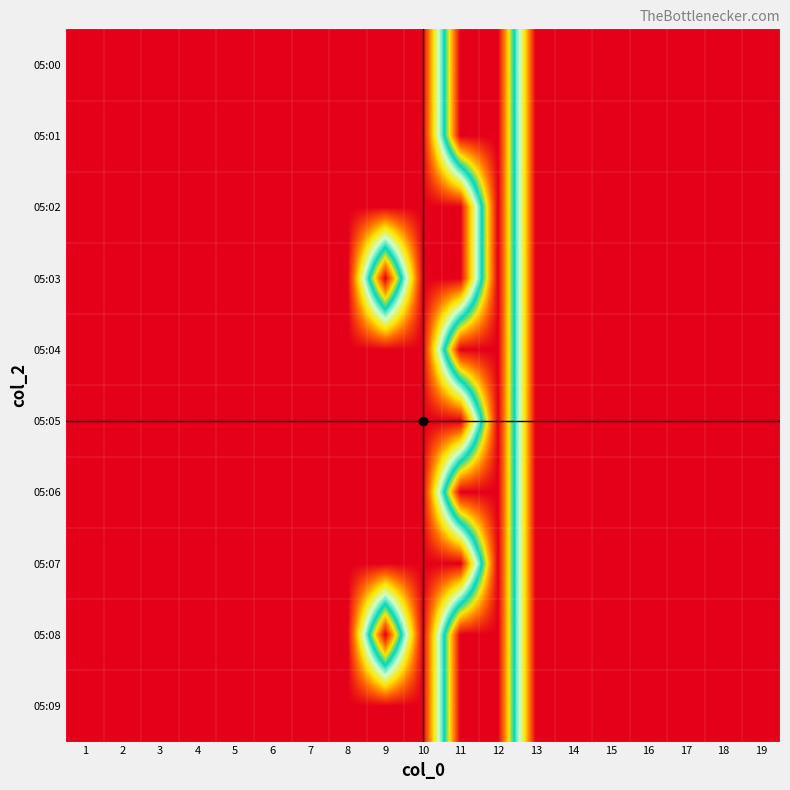

Reading left to right, extract all data points from this chart.

05:00: 1=0	2=0	3=0	4=0	5=0	6=0	7=0	8=0	9=0	10=0	11=1	12=1	13=0	14=0	15=0	16=0	17=0	18=0	19=0
05:01: 1=0	2=0	3=0	4=0	5=0	6=0	7=0	8=0	9=0	10=0	11=1	12=1	13=0	14=0	15=0	16=0	17=0	18=0	19=0
05:02: 1=0	2=0	3=0	4=0	5=0	6=0	7=0	8=0	9=0	10=0	11=0	12=1	13=0	14=0	15=0	16=0	17=0	18=0	19=0
05:03: 1=0	2=0	3=0	4=0	5=0	6=0	7=0	8=0	9=1	10=0	11=0	12=1	13=0	14=0	15=0	16=0	17=0	18=0	19=0
05:04: 1=0	2=0	3=0	4=0	5=0	6=0	7=0	8=0	9=0	10=0	11=1	12=1	13=0	14=0	15=0	16=0	17=0	18=0	19=0
05:05: 1=0	2=0	3=0	4=0	5=0	6=0	7=0	8=0	9=0	10=0	11=0	12=1	13=0	14=0	15=0	16=0	17=0	18=0	19=0
05:06: 1=0	2=0	3=0	4=0	5=0	6=0	7=0	8=0	9=0	10=0	11=1	12=1	13=0	14=0	15=0	16=0	17=0	18=0	19=0
05:07: 1=0	2=0	3=0	4=0	5=0	6=0	7=0	8=0	9=0	10=0	11=0	12=1	13=0	14=0	15=0	16=0	17=0	18=0	19=0
05:08: 1=0	2=0	3=0	4=0	5=0	6=0	7=0	8=0	9=1	10=0	11=1	12=1	13=0	14=0	15=0	16=0	17=0	18=0	19=0
05:09: 1=0	2=0	3=0	4=0	5=0	6=0	7=0	8=0	9=0	10=0	11=1	12=1	13=0	14=0	15=0	16=0	17=0	18=0	19=0